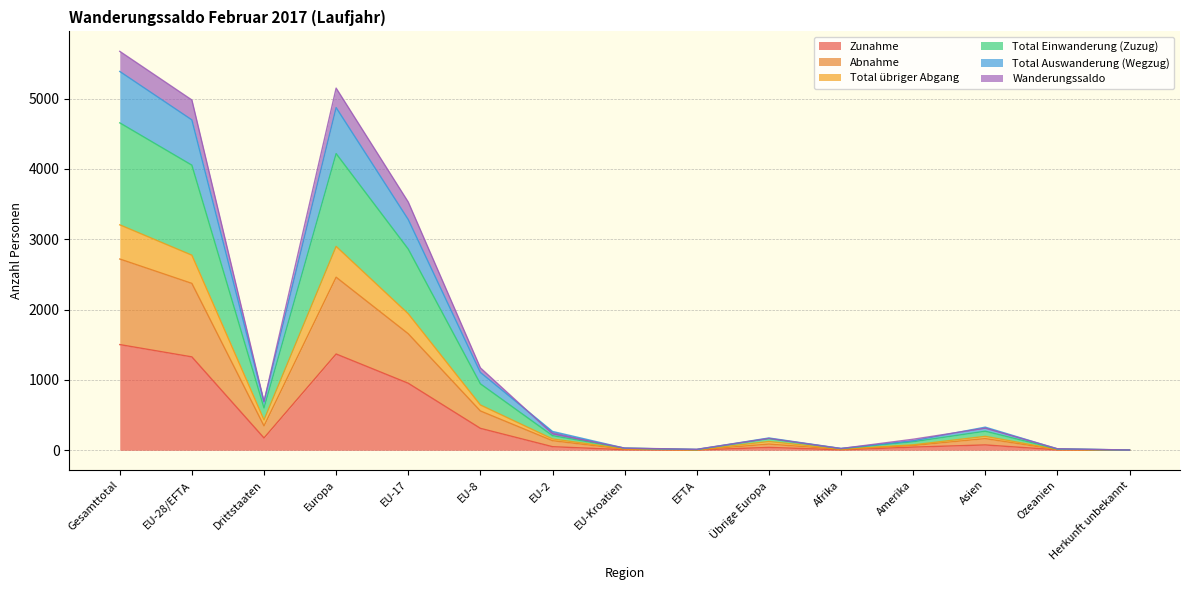

Is the value of Abnahme at Asien greater than the value of Total Einwanderung (Zuzug) at Übrige Europa?

Yes